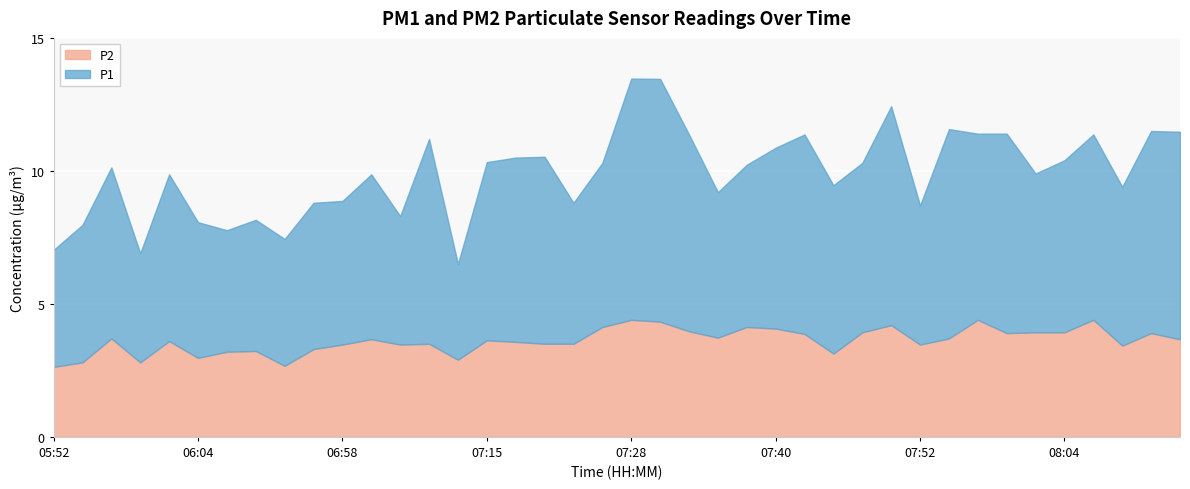

How many data points in P2 are less than 3?

6